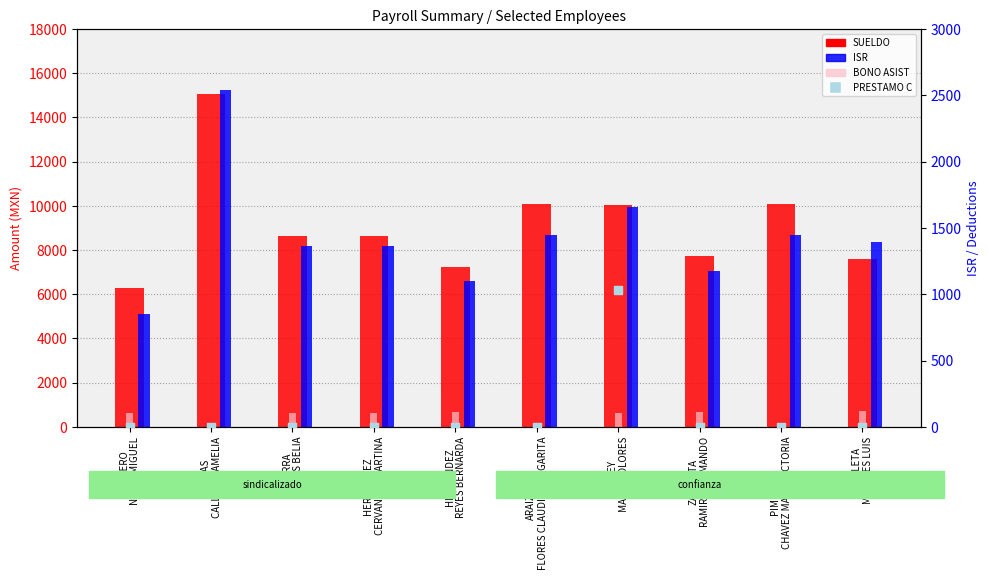

What are all the series names shown in the legend?

SUELDO, BONO ASIST, ISR, PRESTAMO C